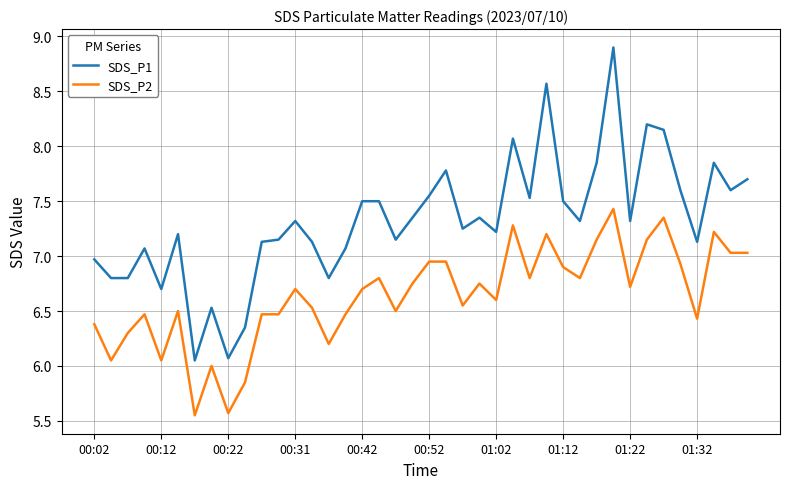

Rank the series by their average value, from highest to lowest.

SDS_P1, SDS_P2